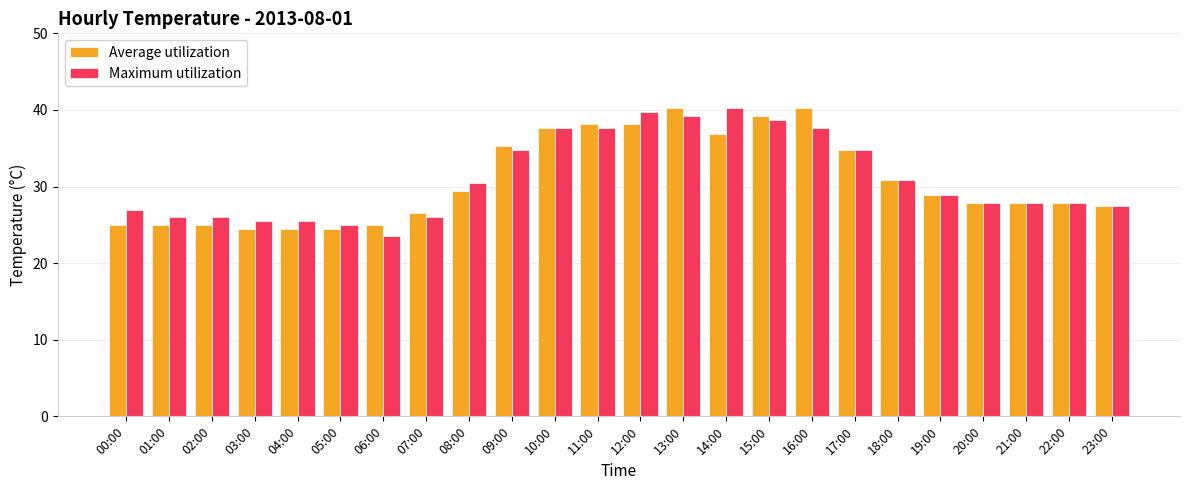

Rank the series at 07:00 from highest to lowest value.

Average utilization, Maximum utilization